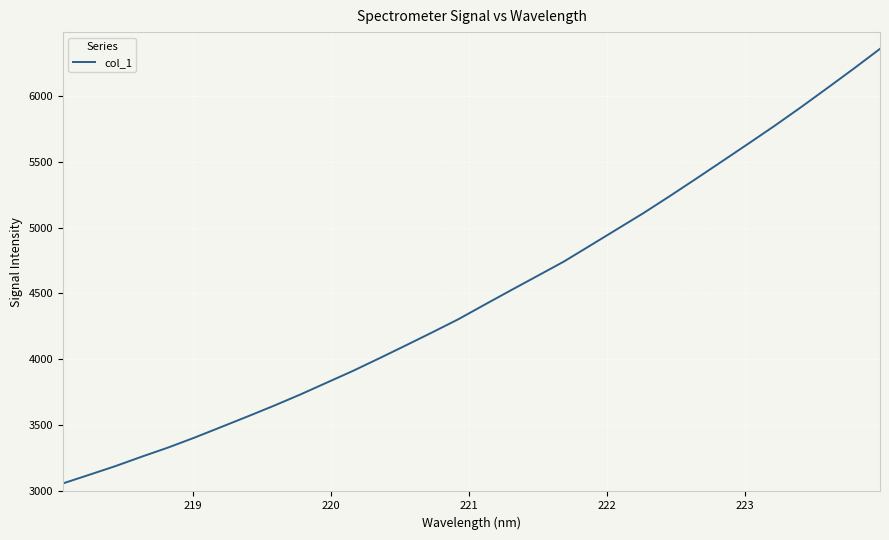

What is the average value?

4484.2